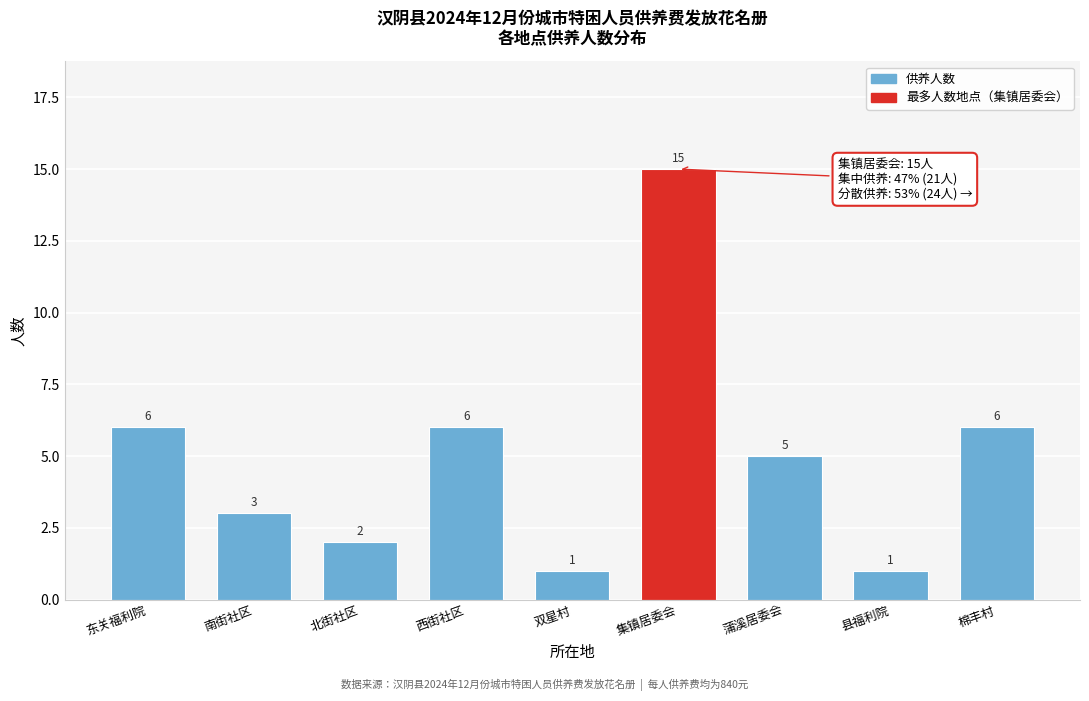

Reading left to right, extract all data points from this chart.

东关福利院=6	南街社区=3	北街社区=2	西街社区=6	双星村=1	集镇居委会=15	蒲溪居委会=5	县福利院=1	棉丰村=6